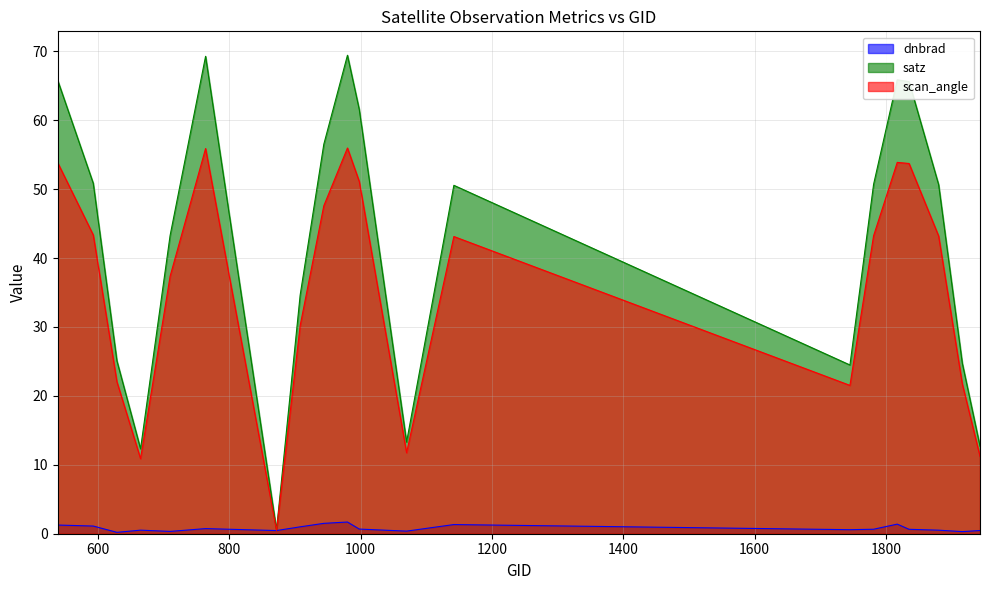

How many interior local valleys does the scan_angle series have?

4